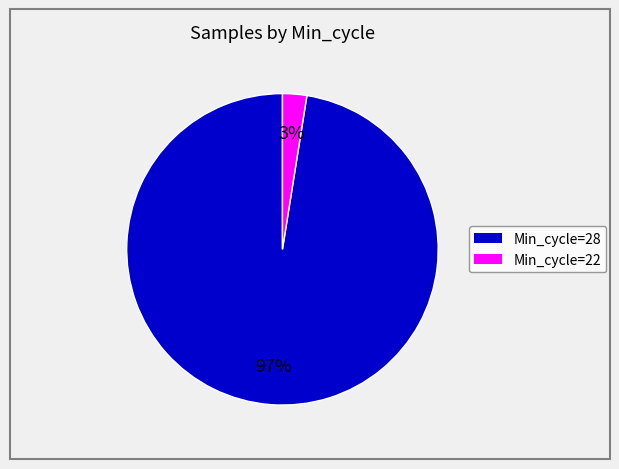

Between Min_cycle=28 and Min_cycle=22, which is larger?

Min_cycle=28